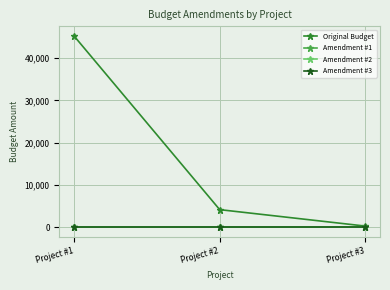

Is the value of Amendment #3 at Project #2 greater than the value of Original Budget at Project #2?

No